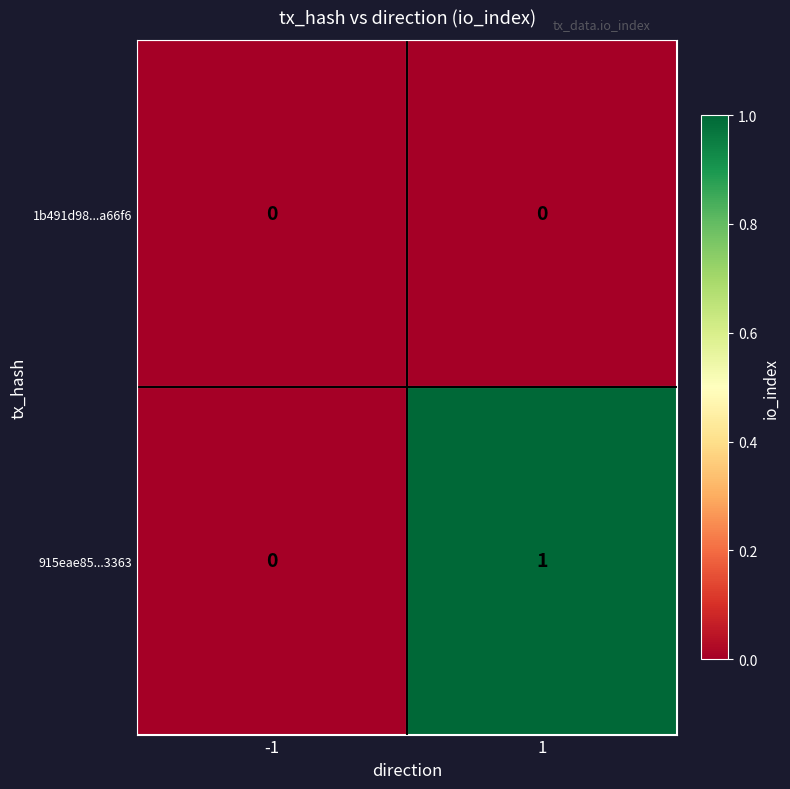

Is it true that 1b491d98...a66f6 equals 0 at 1?

True